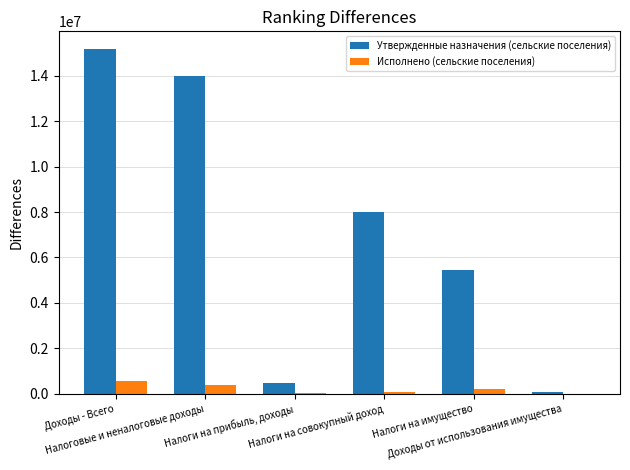

What is the maximum value shown in the chart?

15185600.0